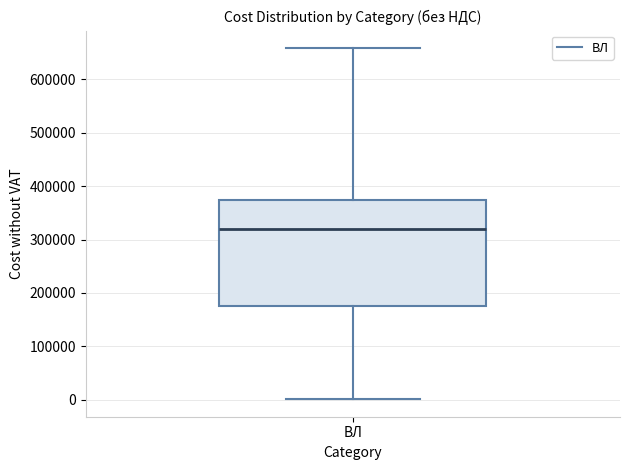

Transcribe this box plot: give where the median line is, the range the box spans, and where the two whiskers end, as read against the y-axis. The values are not printed on the chart, so give them approximately, as read against the axis.

median 320000, box 180000 to 370000, whiskers 0 to 660000